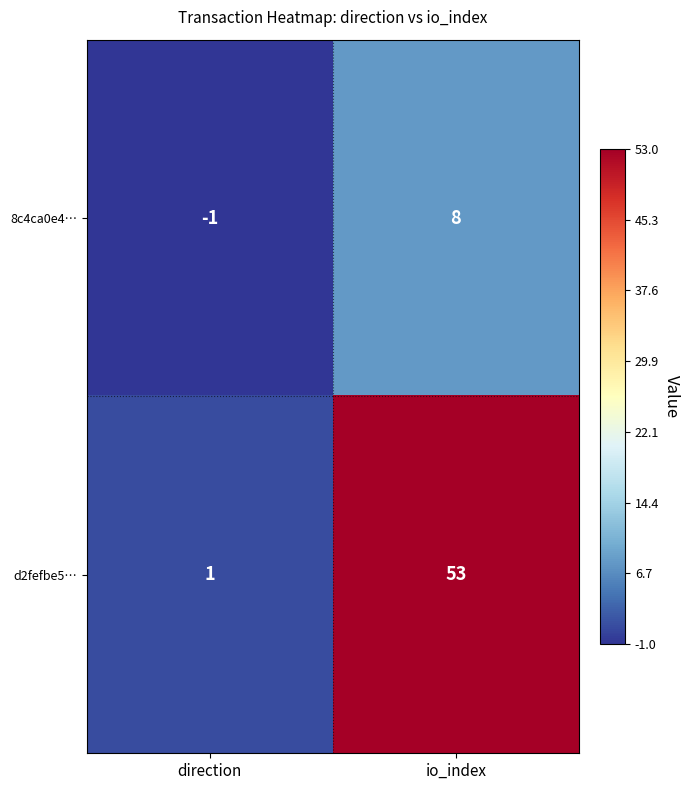

Which label corresponds to the smallest value in the chart?

direction